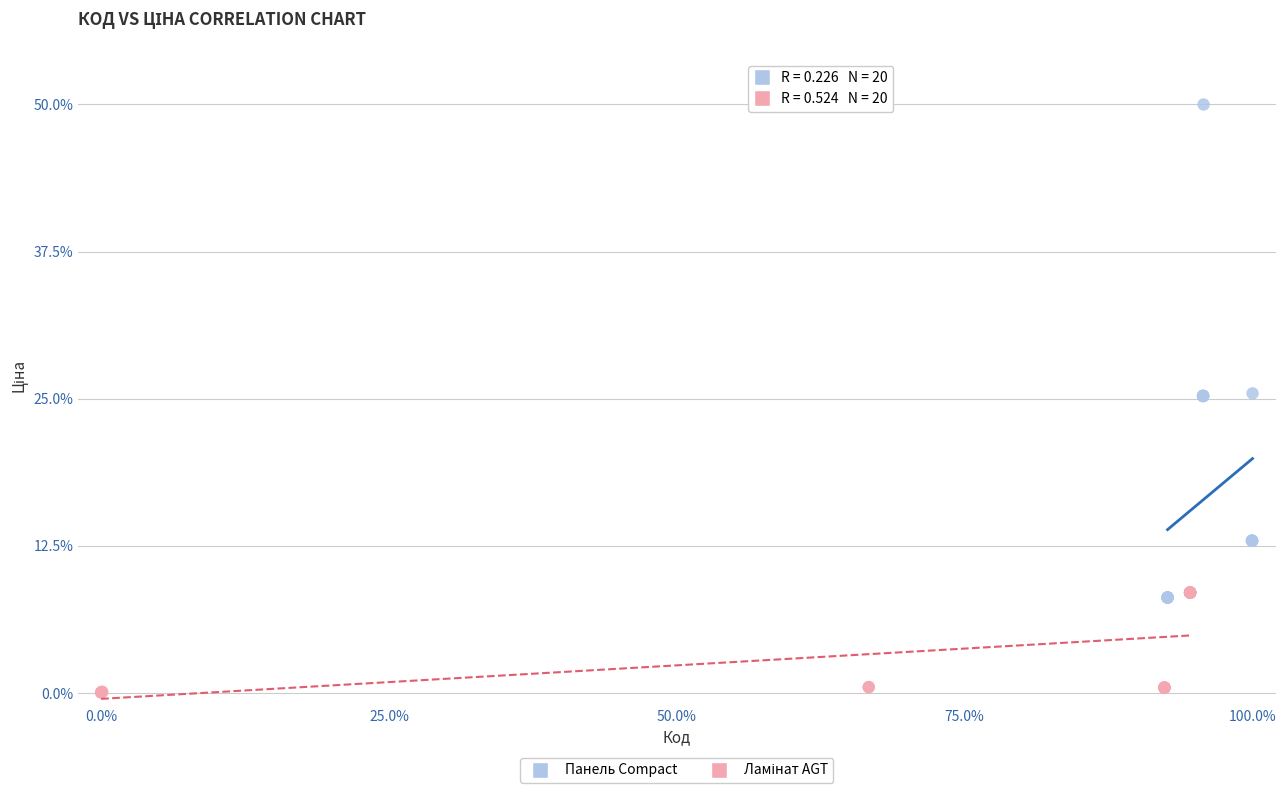

Which series reaches the maximum Y coordinate?

Панель Compact